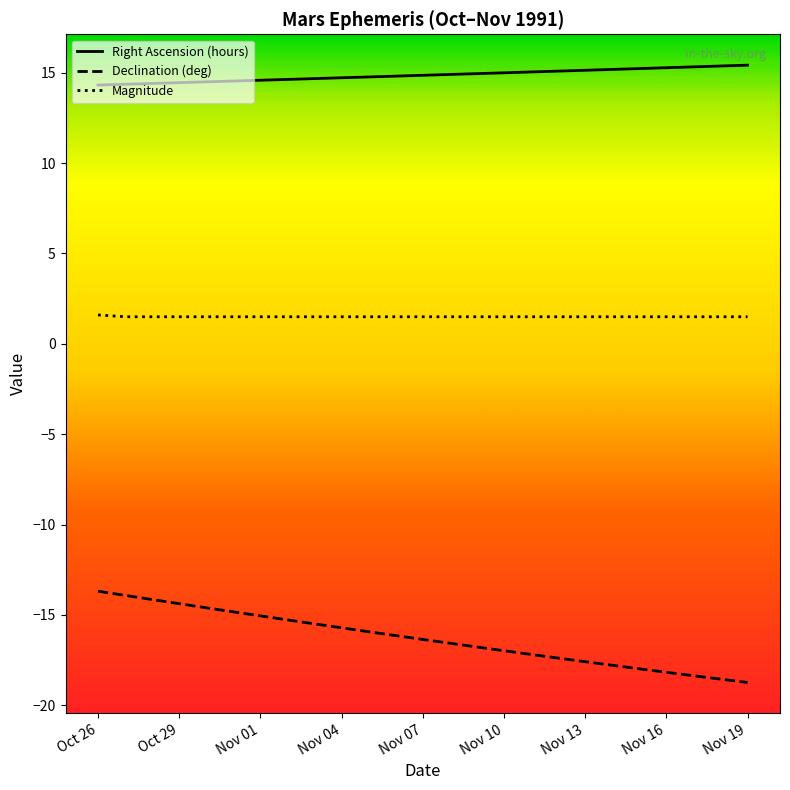

What is the difference between the maximum and minimum values in the Right Ascension (hours) series?

1.1